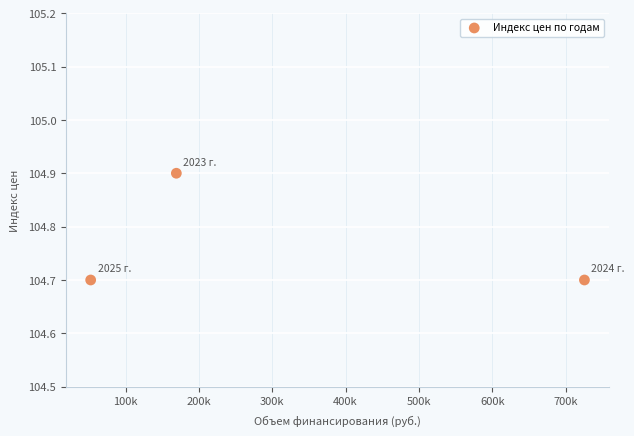

What is the range of X values (max minus min)?

673420.0